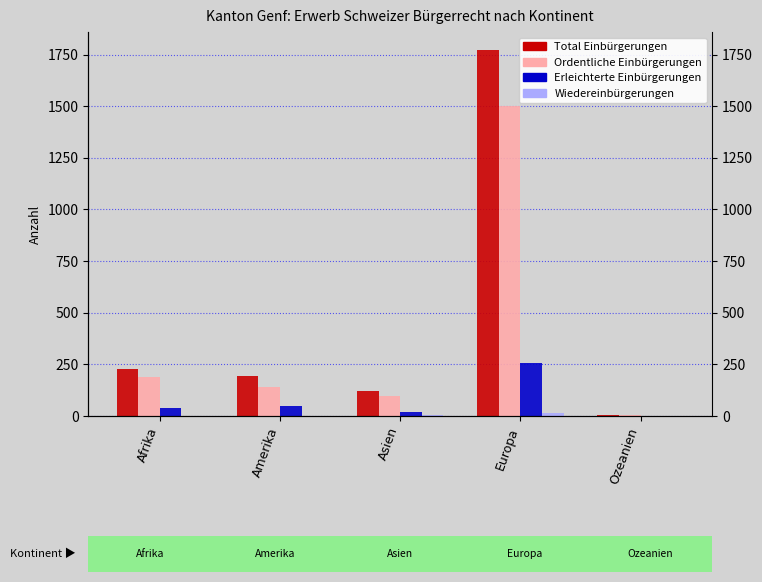

The Ordentliche Einbürgerungen series shows 5 at Ozeanien. True or false?

False